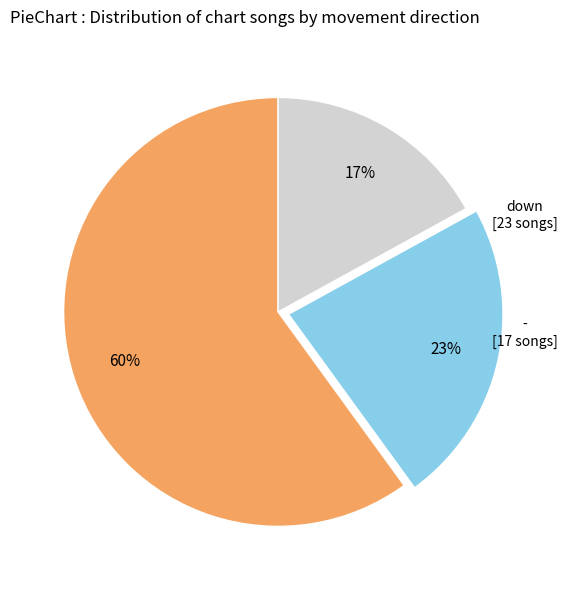

Is there any slice that represents more than half of the pie?

Yes